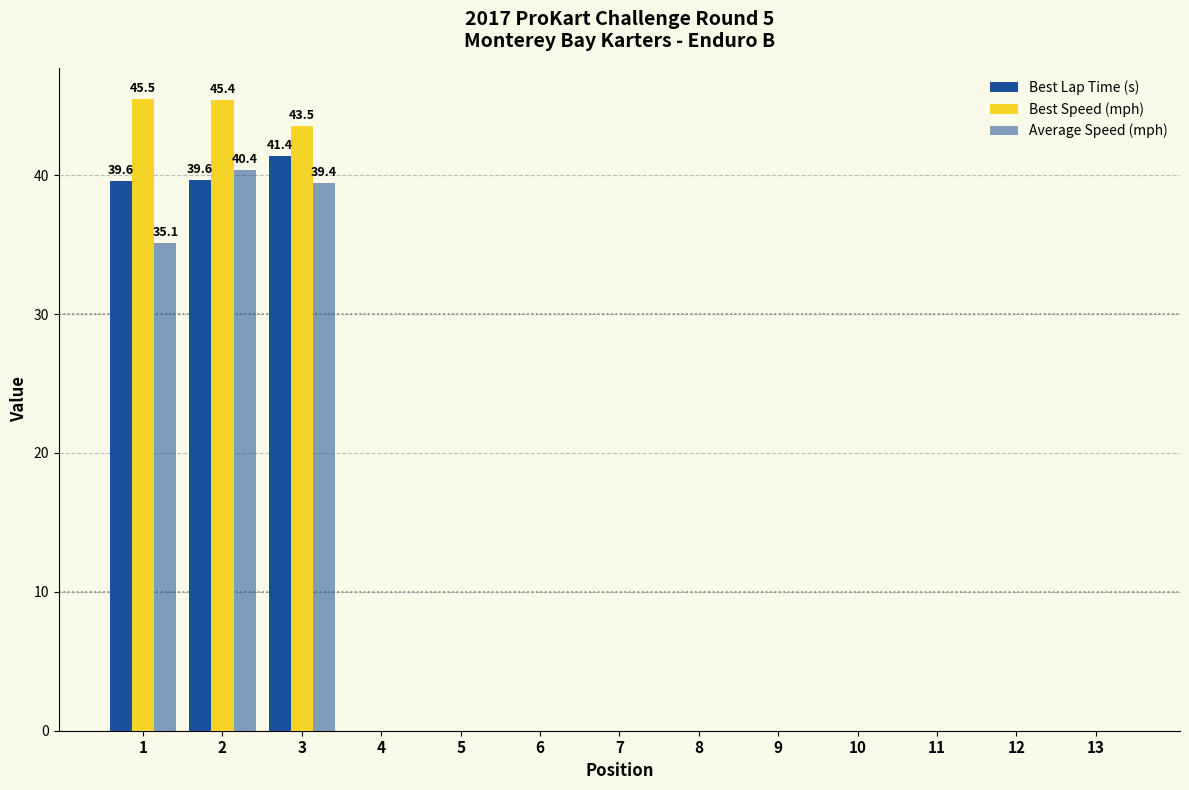

Are the bars horizontal?

No